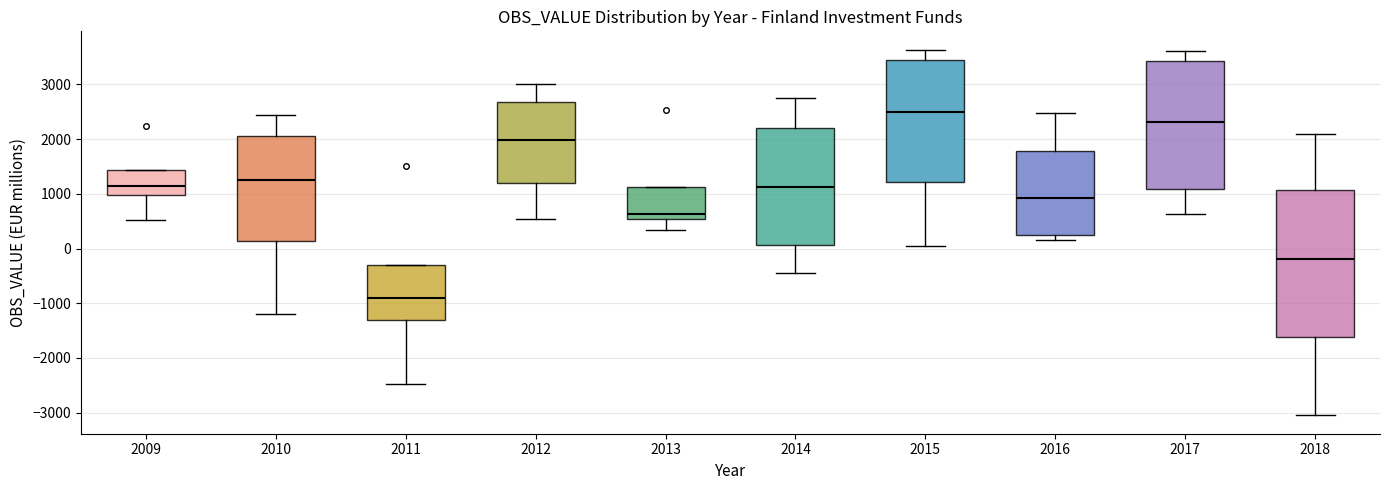

Reading left to right, transcribe this box plot: for each box, give where its median line is, the range the box spans, and where its two whiskers end, as read against the y-axis. The values are not printed on the chart, so give them approximately, as read against the axis.

2009: median 1100, box 1000 to 1400, whiskers 500 to 1400
2010: median 1300, box 100 to 2100, whiskers -1200 to 2400
2011: median -900, box -1300 to -300, whiskers -2500 to -300
2012: median 2000, box 1200 to 2700, whiskers 500 to 3000
2013: median 600, box 500 to 1100, whiskers 300 to 1100
2014: median 1100, box 100 to 2200, whiskers -500 to 2800
2015: median 2500, box 1200 to 3400, whiskers 0 to 3600
2016: median 900, box 300 to 1800, whiskers 200 to 2500
2017: median 2300, box 1100 to 3400, whiskers 600 to 3600
2018: median -200, box -1600 to 1100, whiskers -3100 to 2100